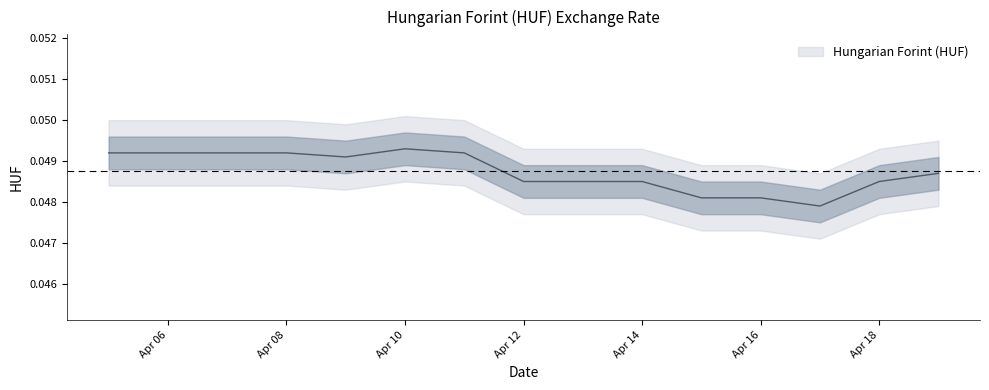

Which label corresponds to the largest value in the chart?

Apr 10